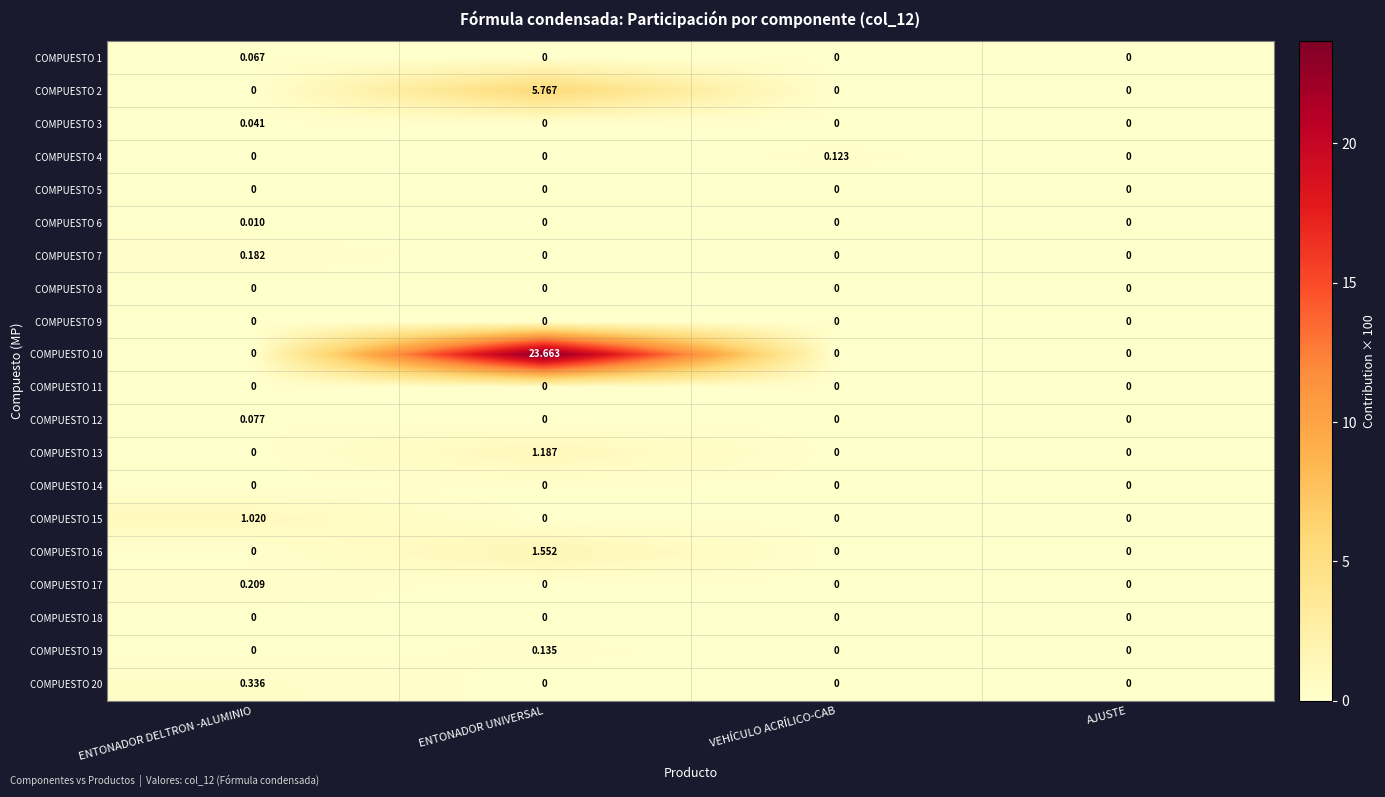

How many series are shown in this chart?

20